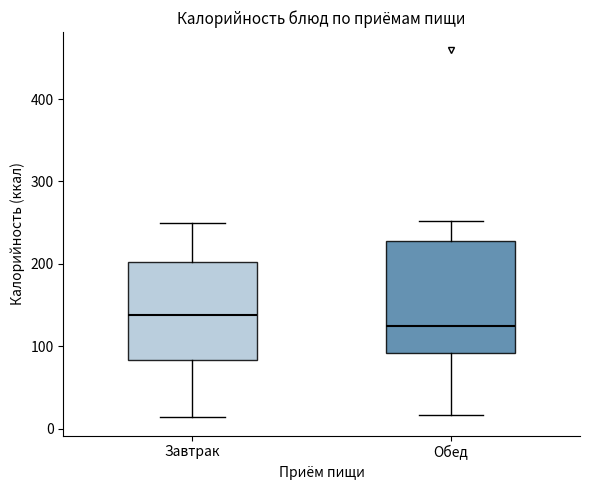

Where does the lower whisker of the box for Обед end on the y-axis? The values are not printed on the chart, so give them approximately, as read against the axis.

20